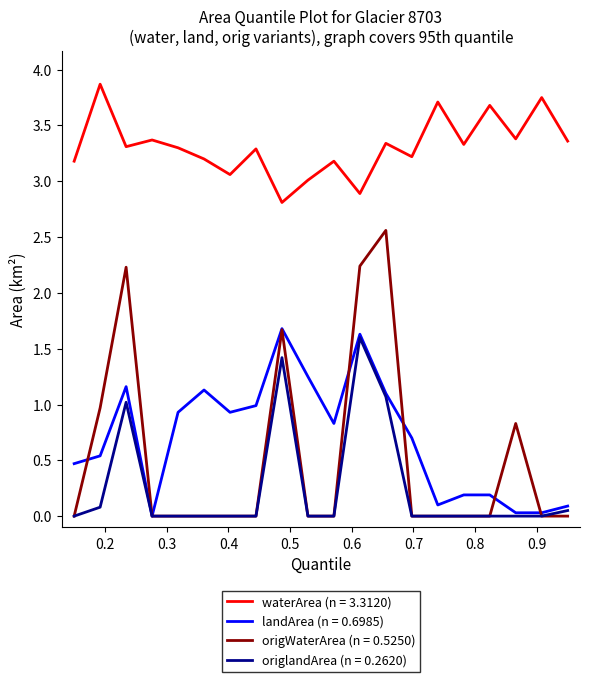

Which series has the largest total across all categories?

waterArea (n = 3.3120)